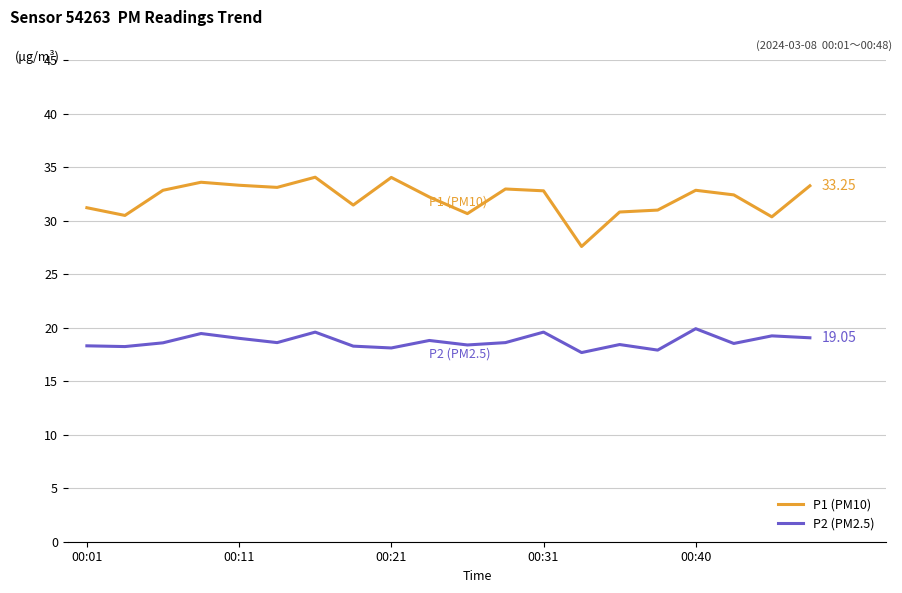

List the series in order of their peak value, highest first.

P1 (PM10), P2 (PM2.5)